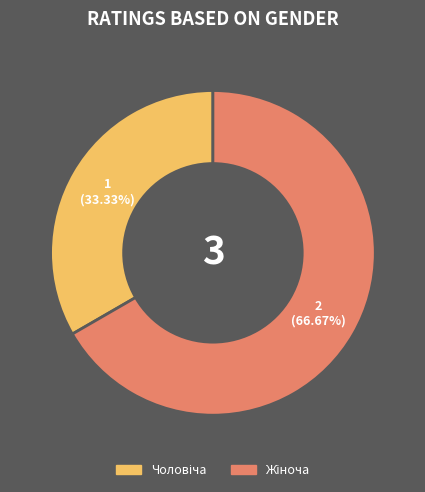

How many slices are in this pie chart?

2